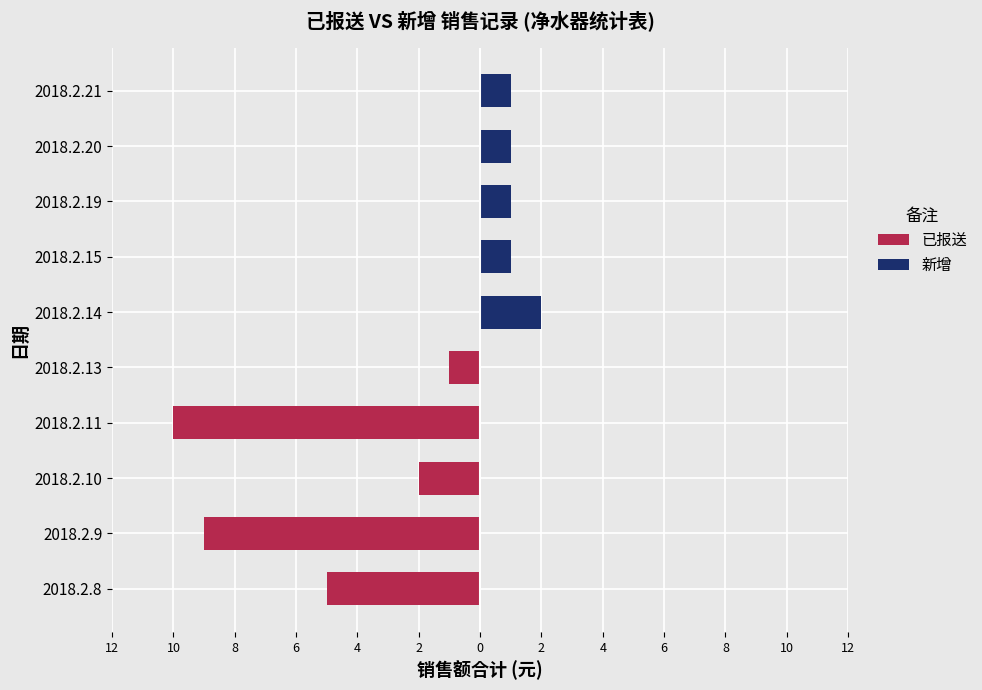

What is the greatest value displayed?

2